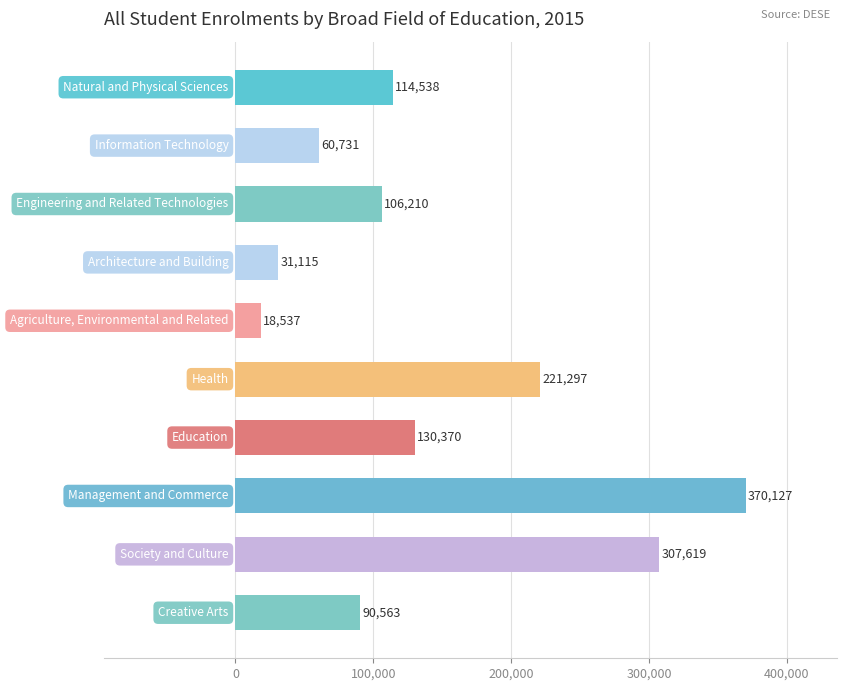

What is the difference between the maximum and minimum values?

351590